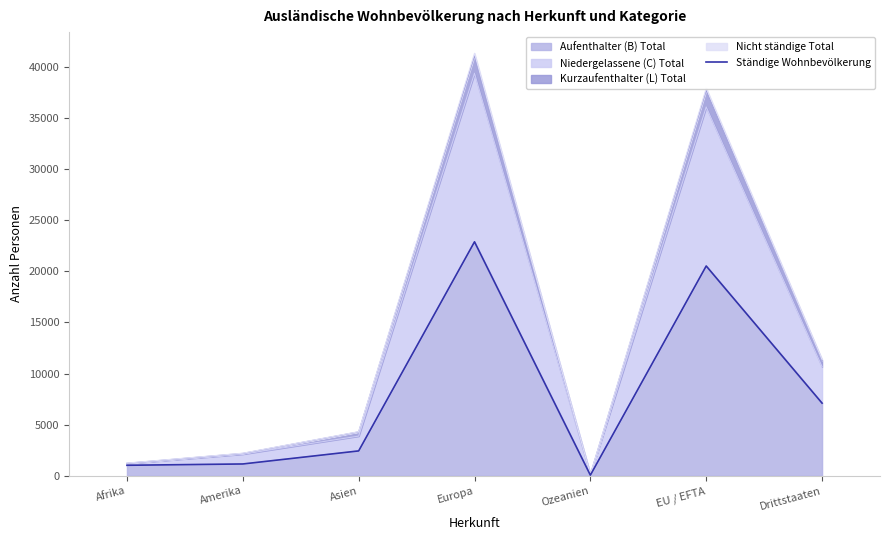

The value at Amerika is 1628. True or false?

False